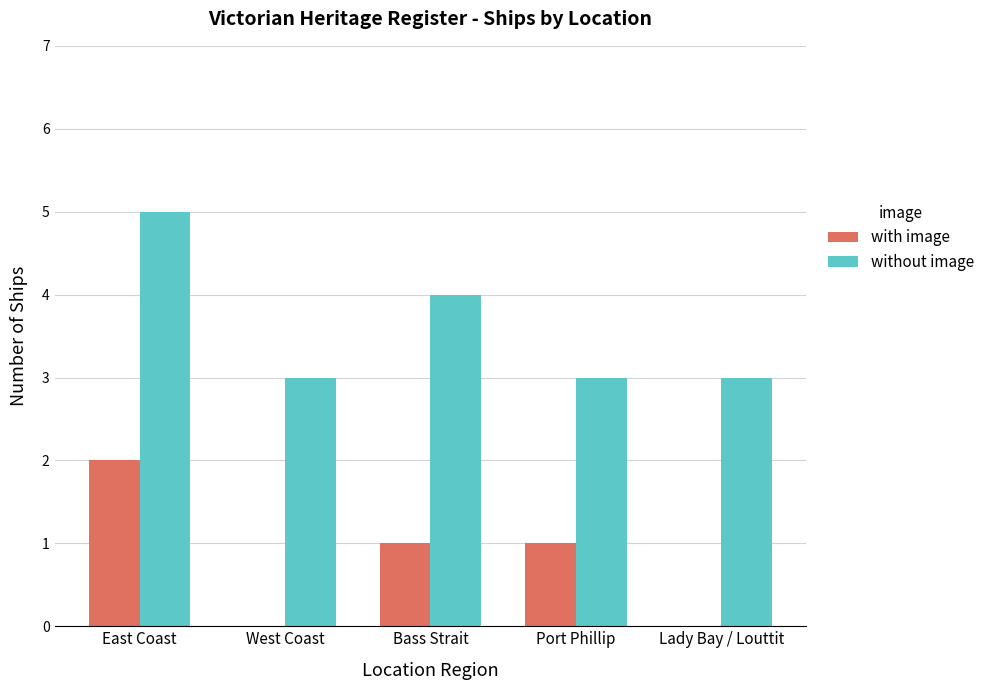

How many groups of bars are there?

5